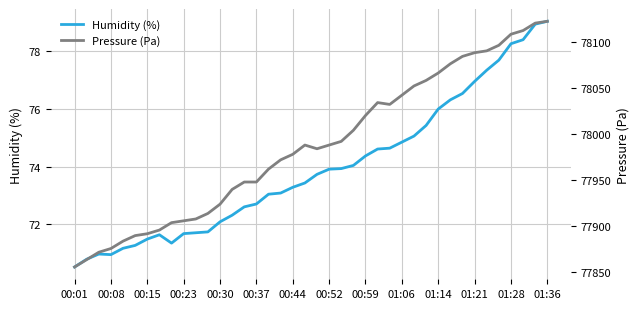

What is the minimum value for Humidity (%)?

70.5